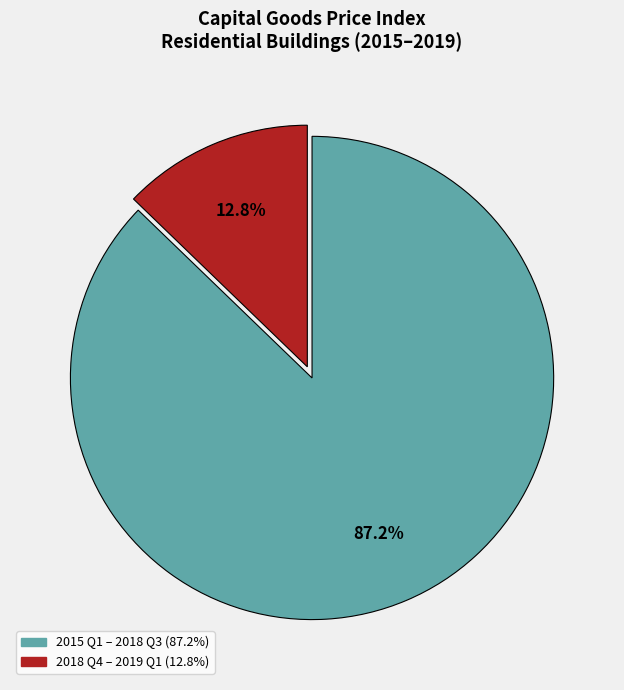

Is there a majority slice in this chart?

Yes